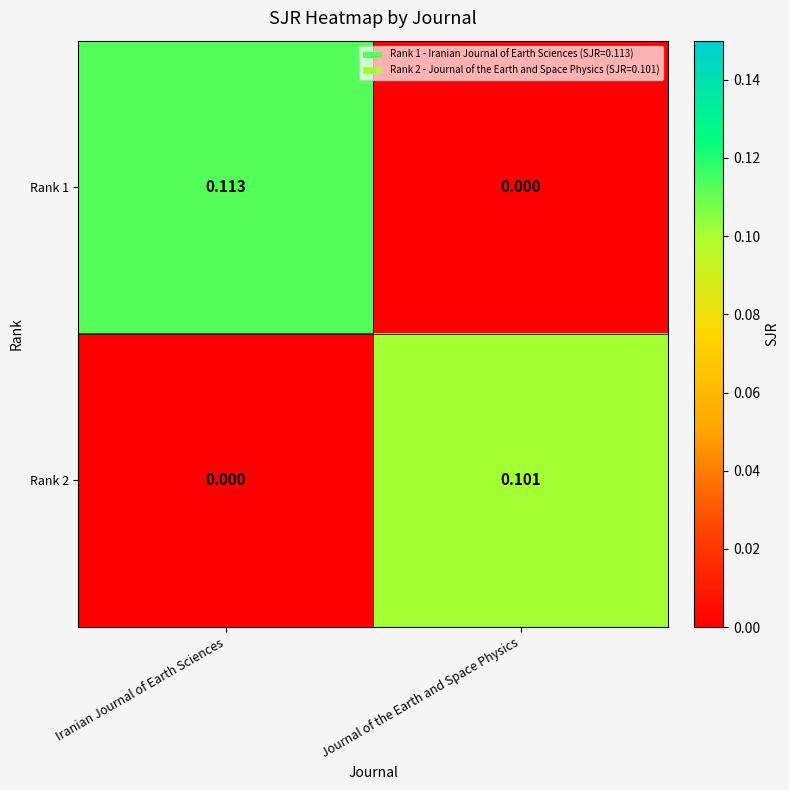

List the labels in order of Rank 1 value, largest first.

Iranian Journal of Earth Sciences, Journal of the Earth and Space Physics